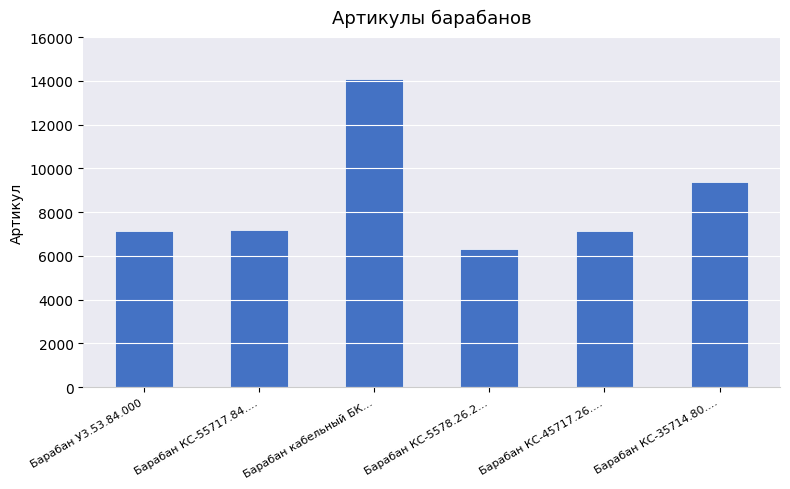

What position from the right is Барабан КС-45717.26....?

2